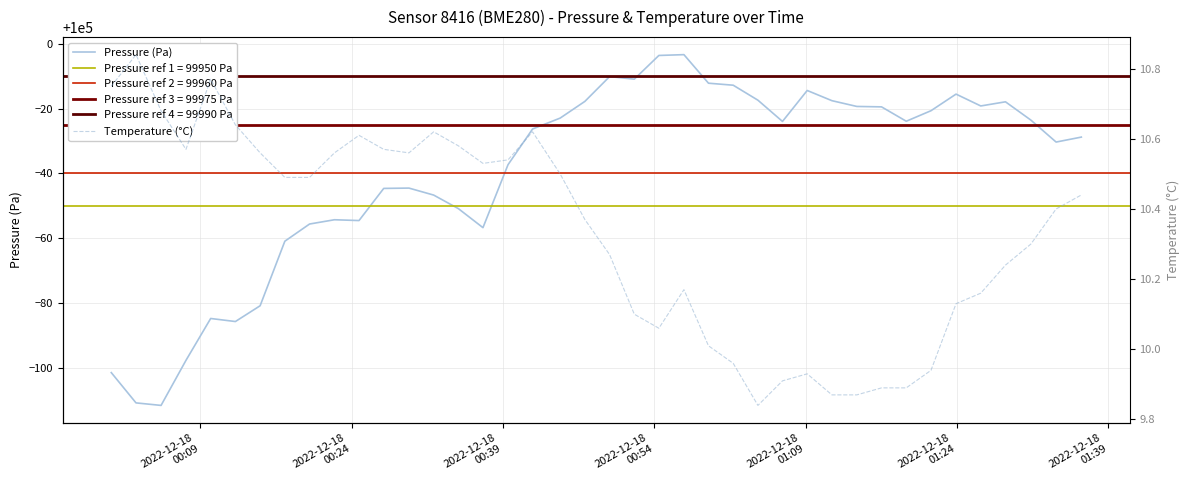

The Temperature (°C) series shows 17.3 at 29. True or false?

False